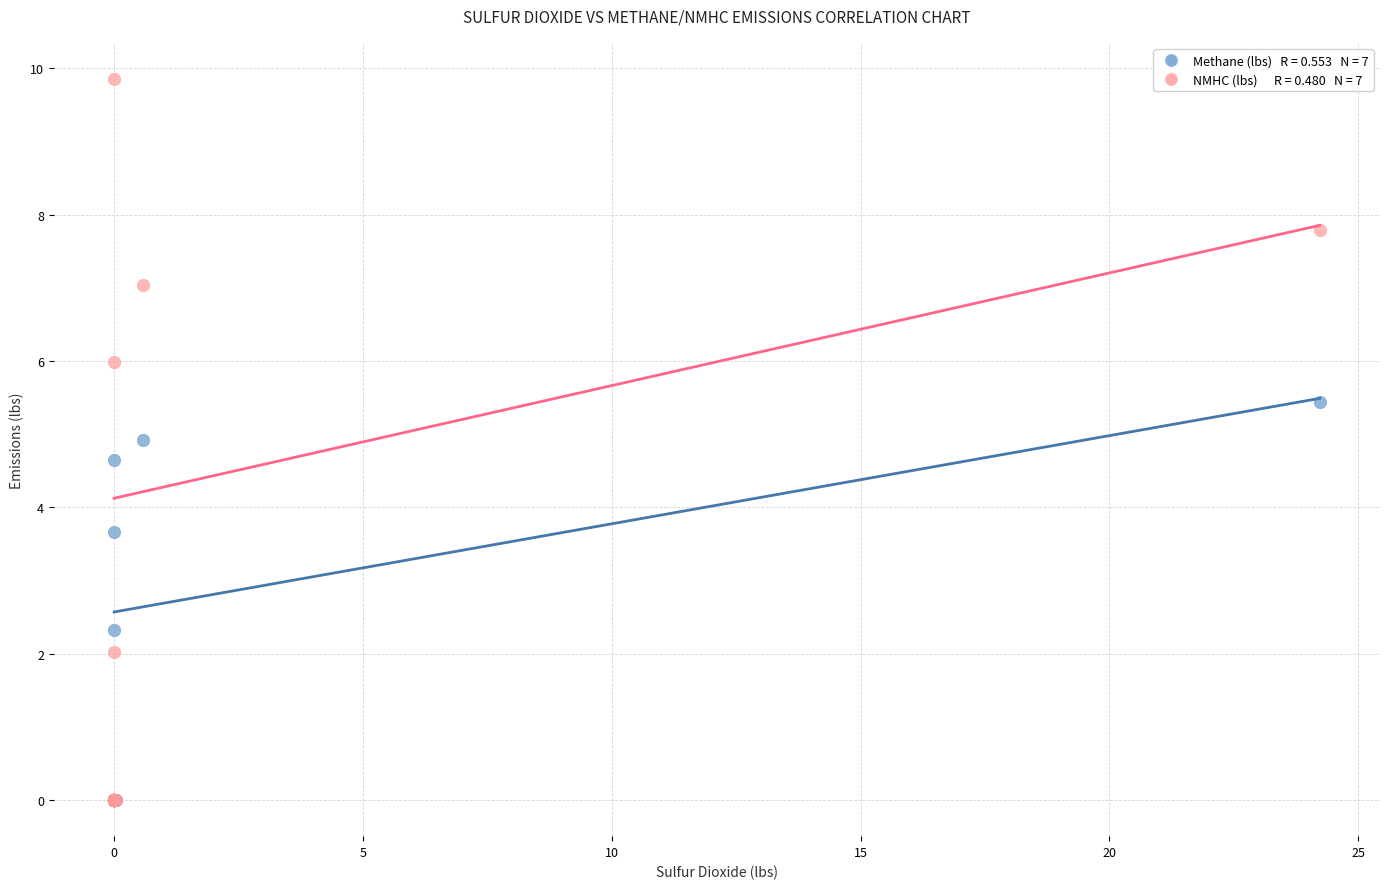

Across all series, what Y value is closest to 4?

3.7